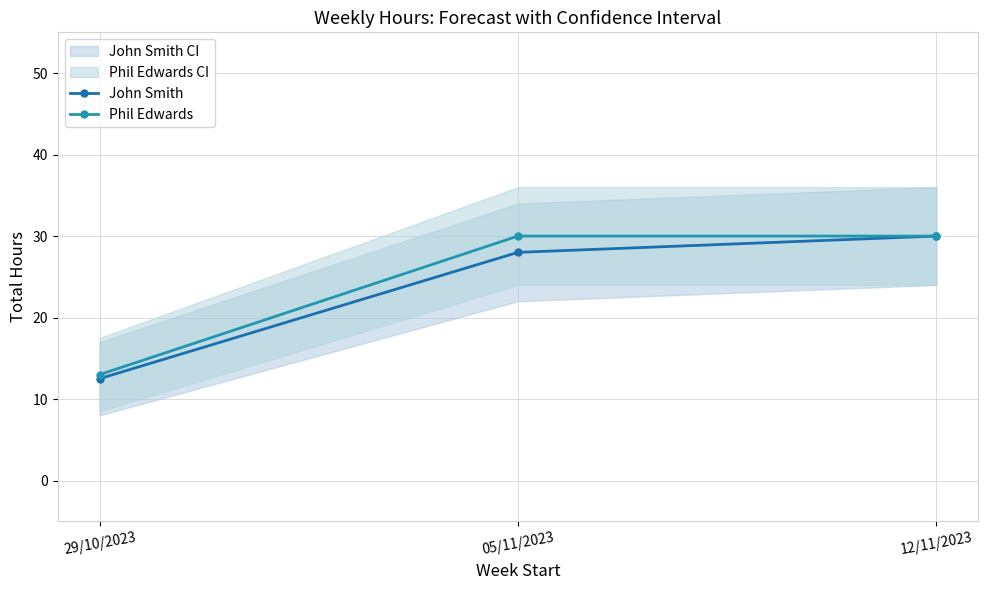

What is the difference between the Phil Edwards values at 12/11/2023 and 29/10/2023?

17.0